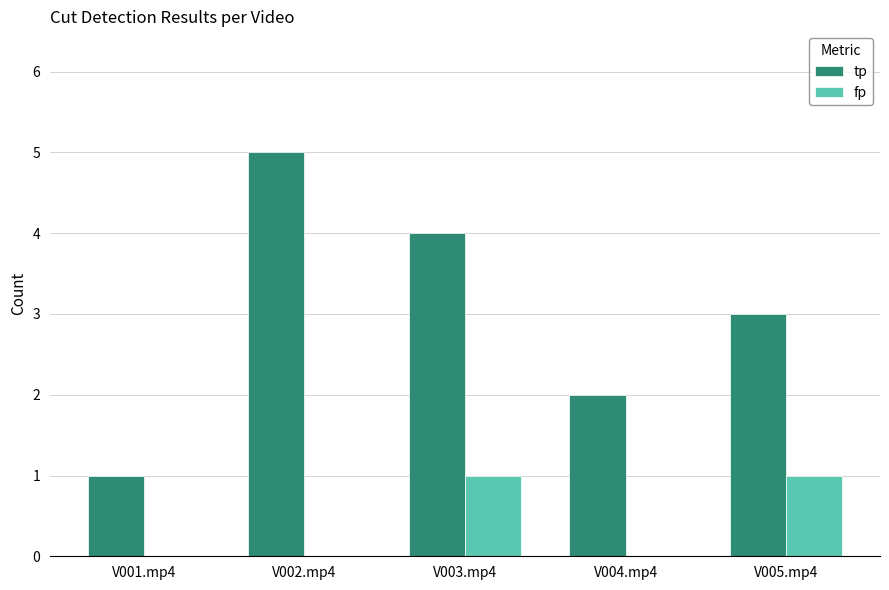

Are the bars grouped side by side (vs. stacked)?

Yes